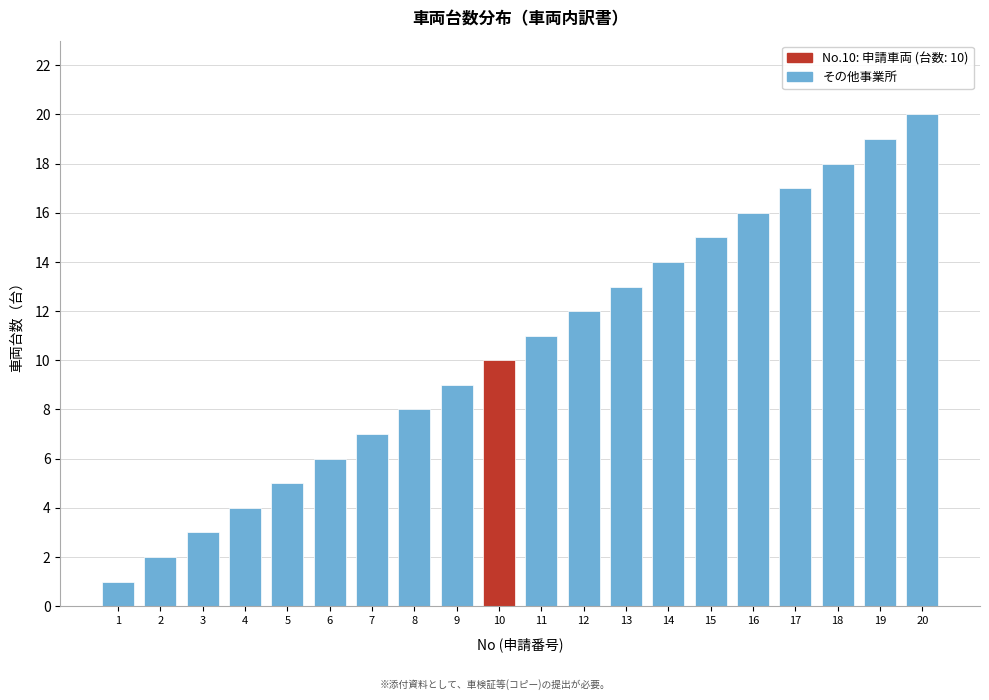

Is it true that the value at 9 is 12?

False